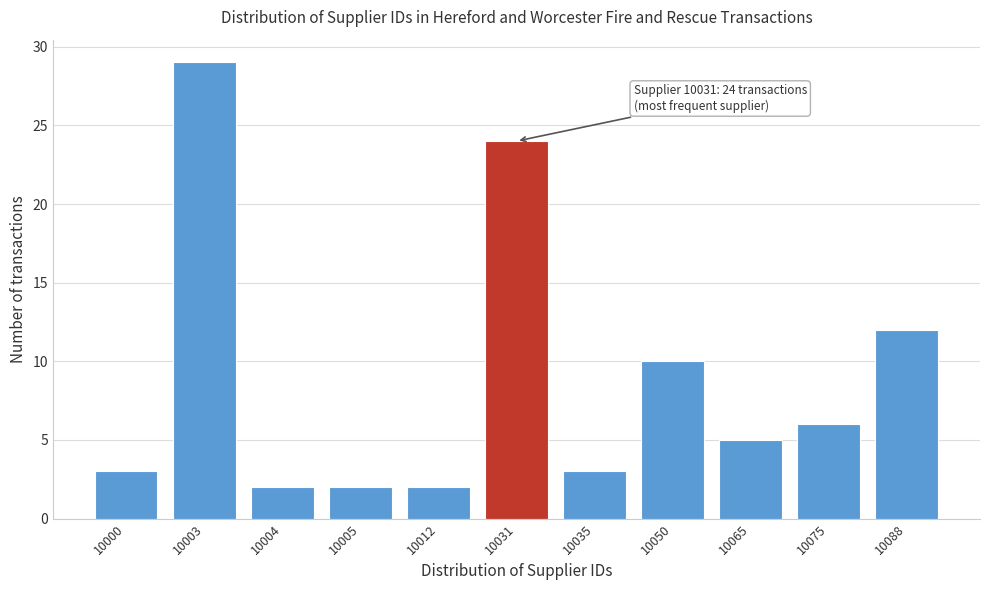

Reading left to right, transcribe all the data shown in this chart.

10000=3	10003=29	10004=2	10005=2	10012=2	10031=24	10035=3	10050=10	10065=5	10075=6	10088=12